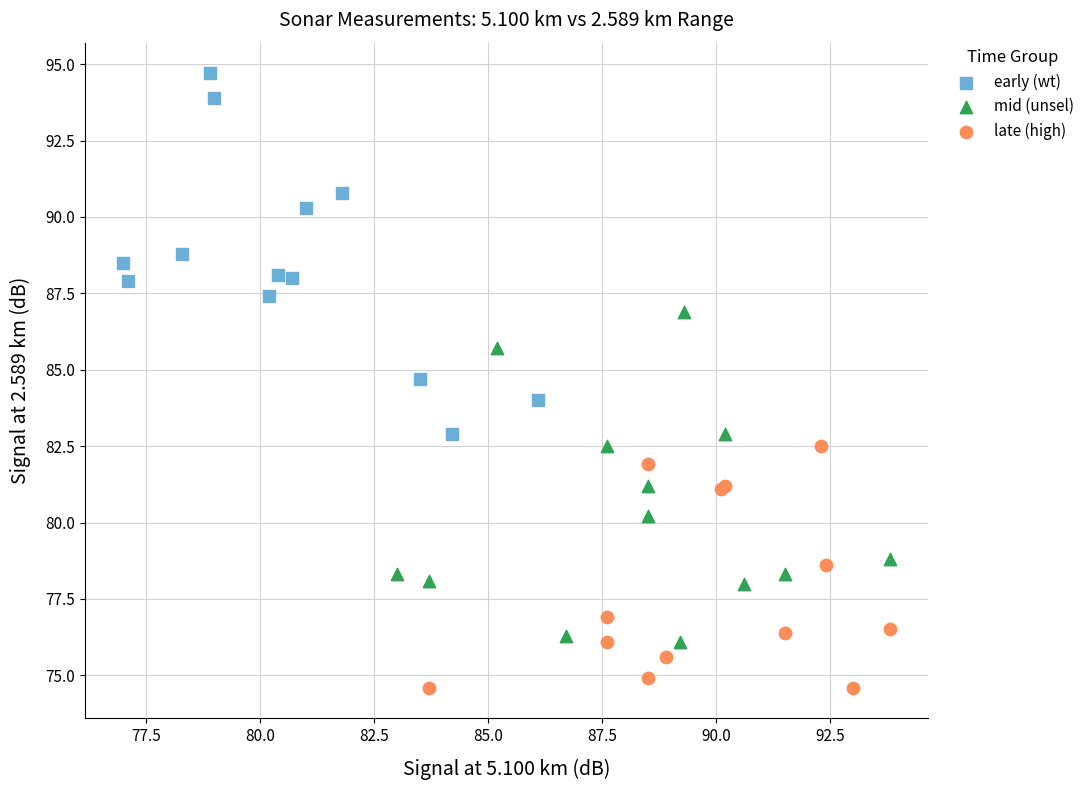

What are all the series names shown in the legend?

early (wt), mid (unsel), late (high)